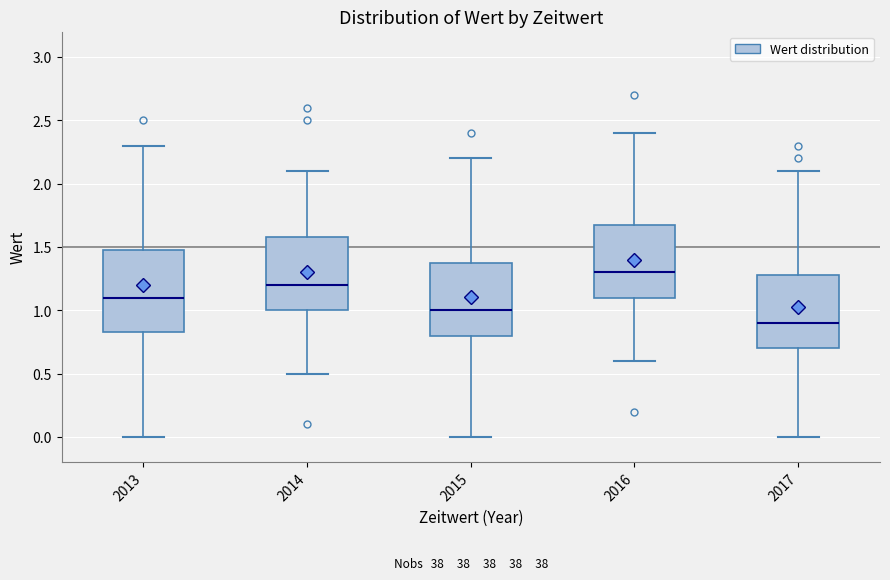

Which box's median line is the highest?

2016